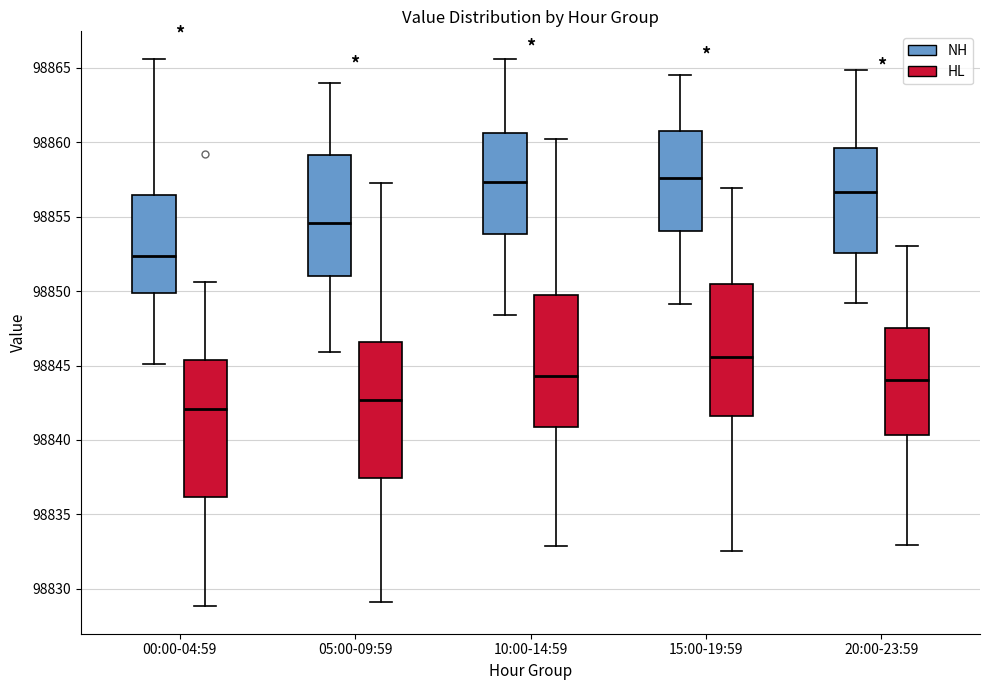

Where does the upper whisker of the box for 15:00-19:59 (NH) end on the y-axis? The values are not printed on the chart, so give them approximately, as read against the axis.

98864.5